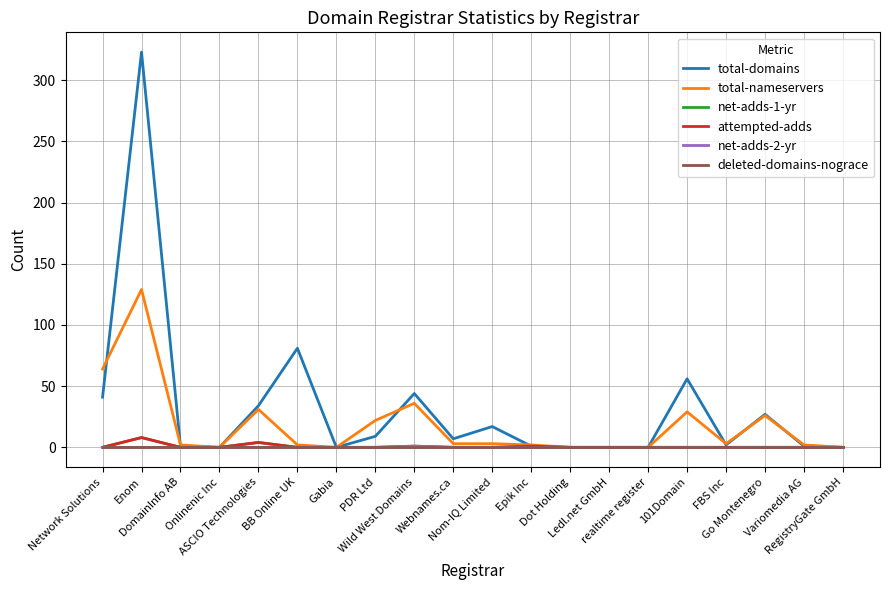

Which series has the largest total across all categories?

total-domains